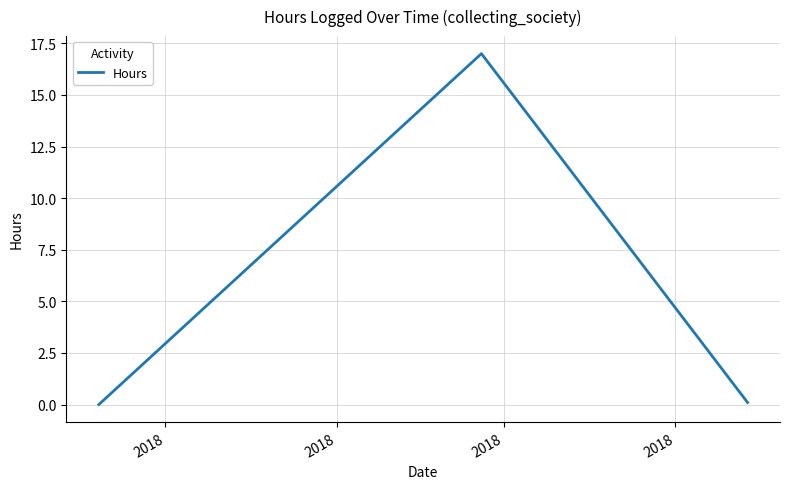

Is this an area chart (filled region under the line)?

No